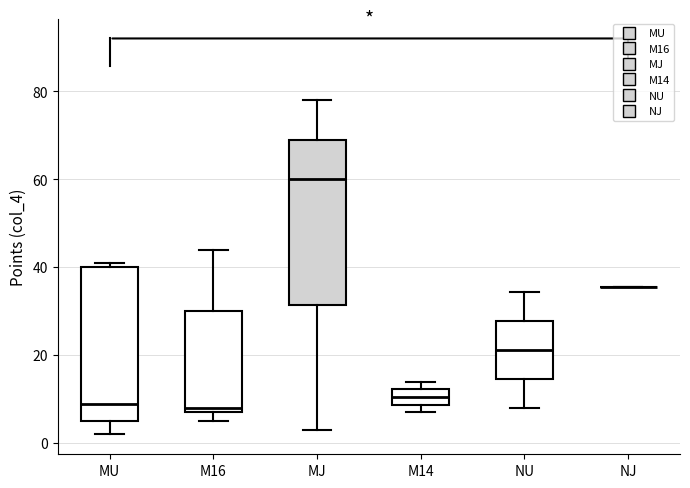

Comparing the boxes themselves (not the whiskers), which one is the tallest?

MJ